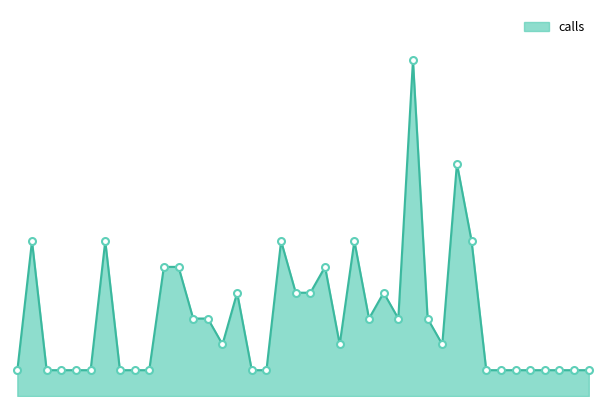

Does the chart display data point markers on the line(s)?

No